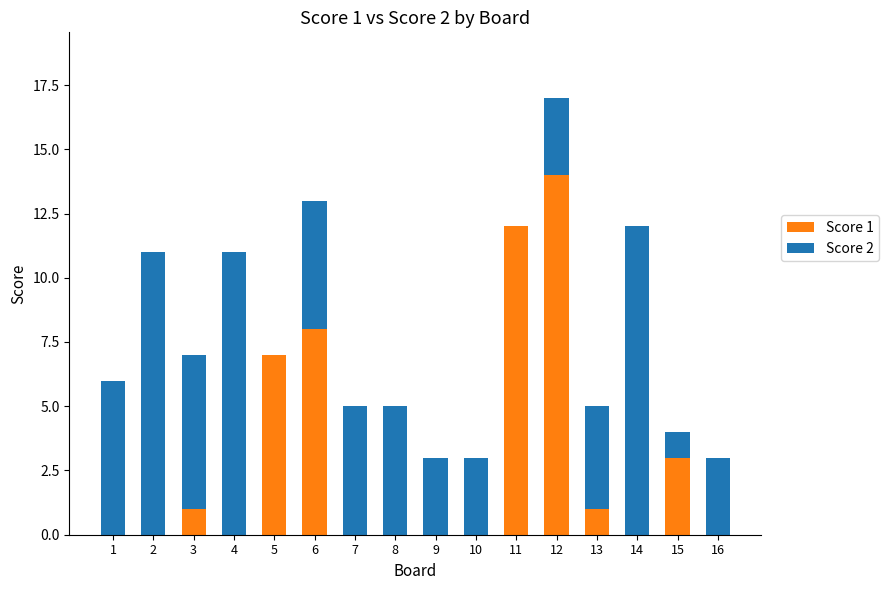

The Score 1 series shows 2 at 13. True or false?

False